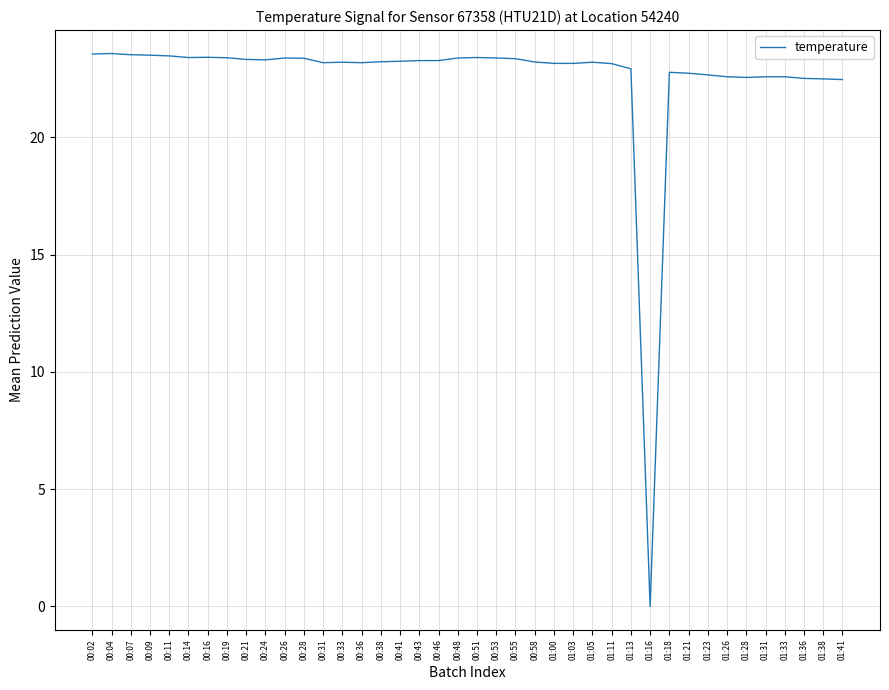

What is the change in value from 00:11 to 01:38?

-1.0